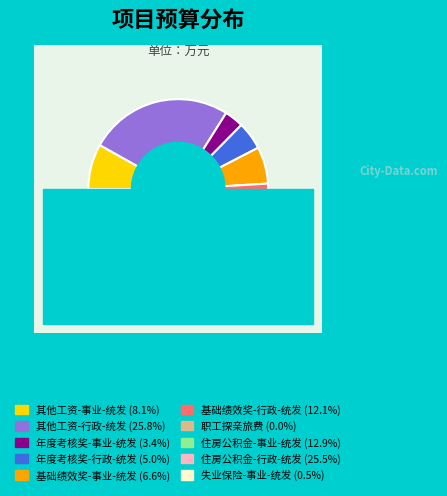

Is 其他工资-行政-统发 the majority of the pie?

No